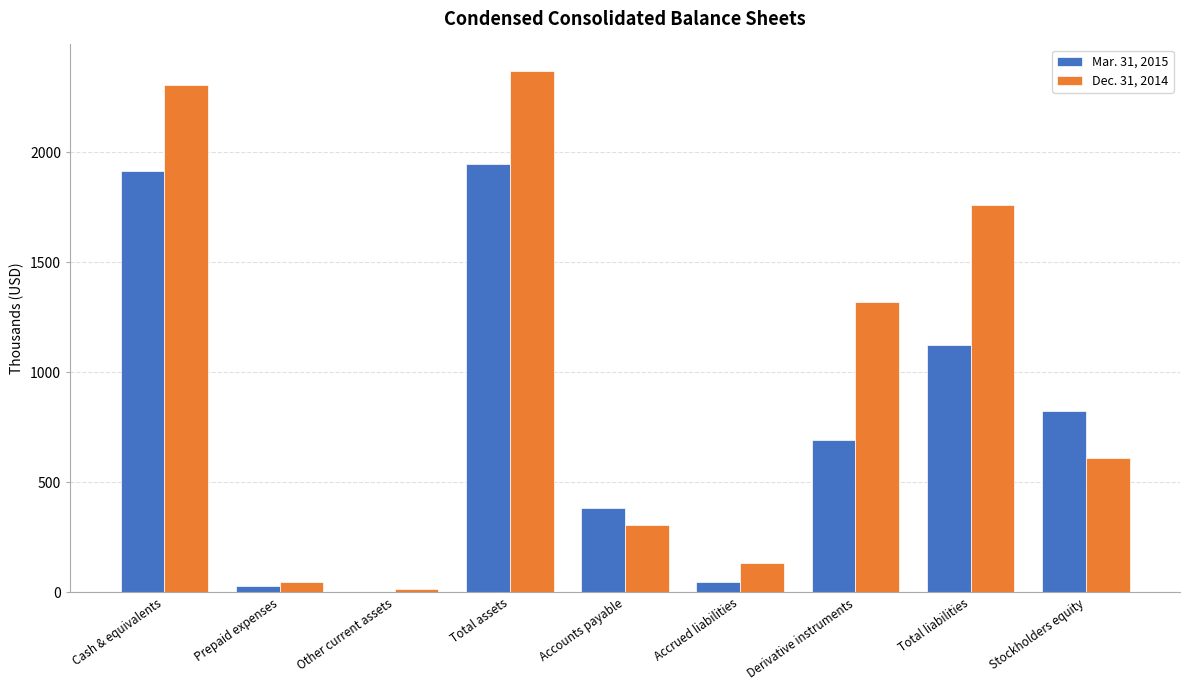

At which category is the sum across all series the highest?

Total assets